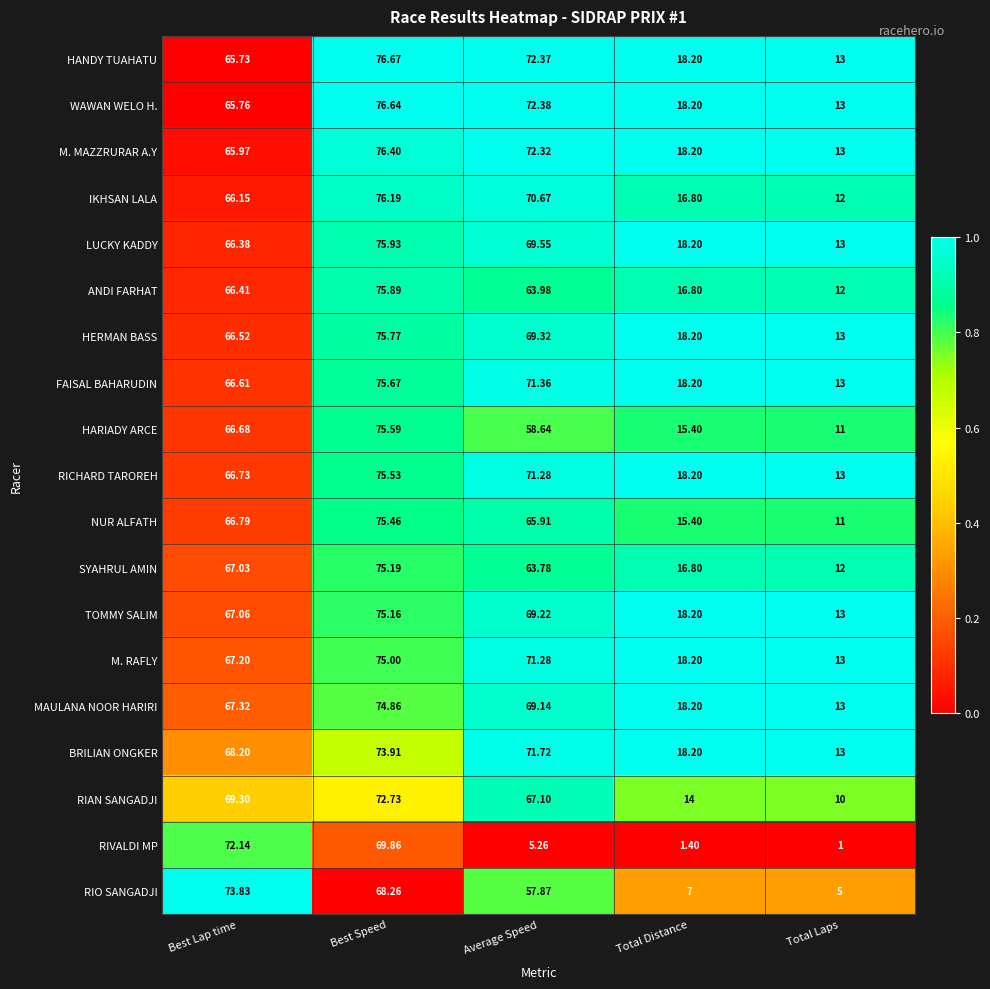

Which series has the largest range (max minus min)?

RIVALDI MP